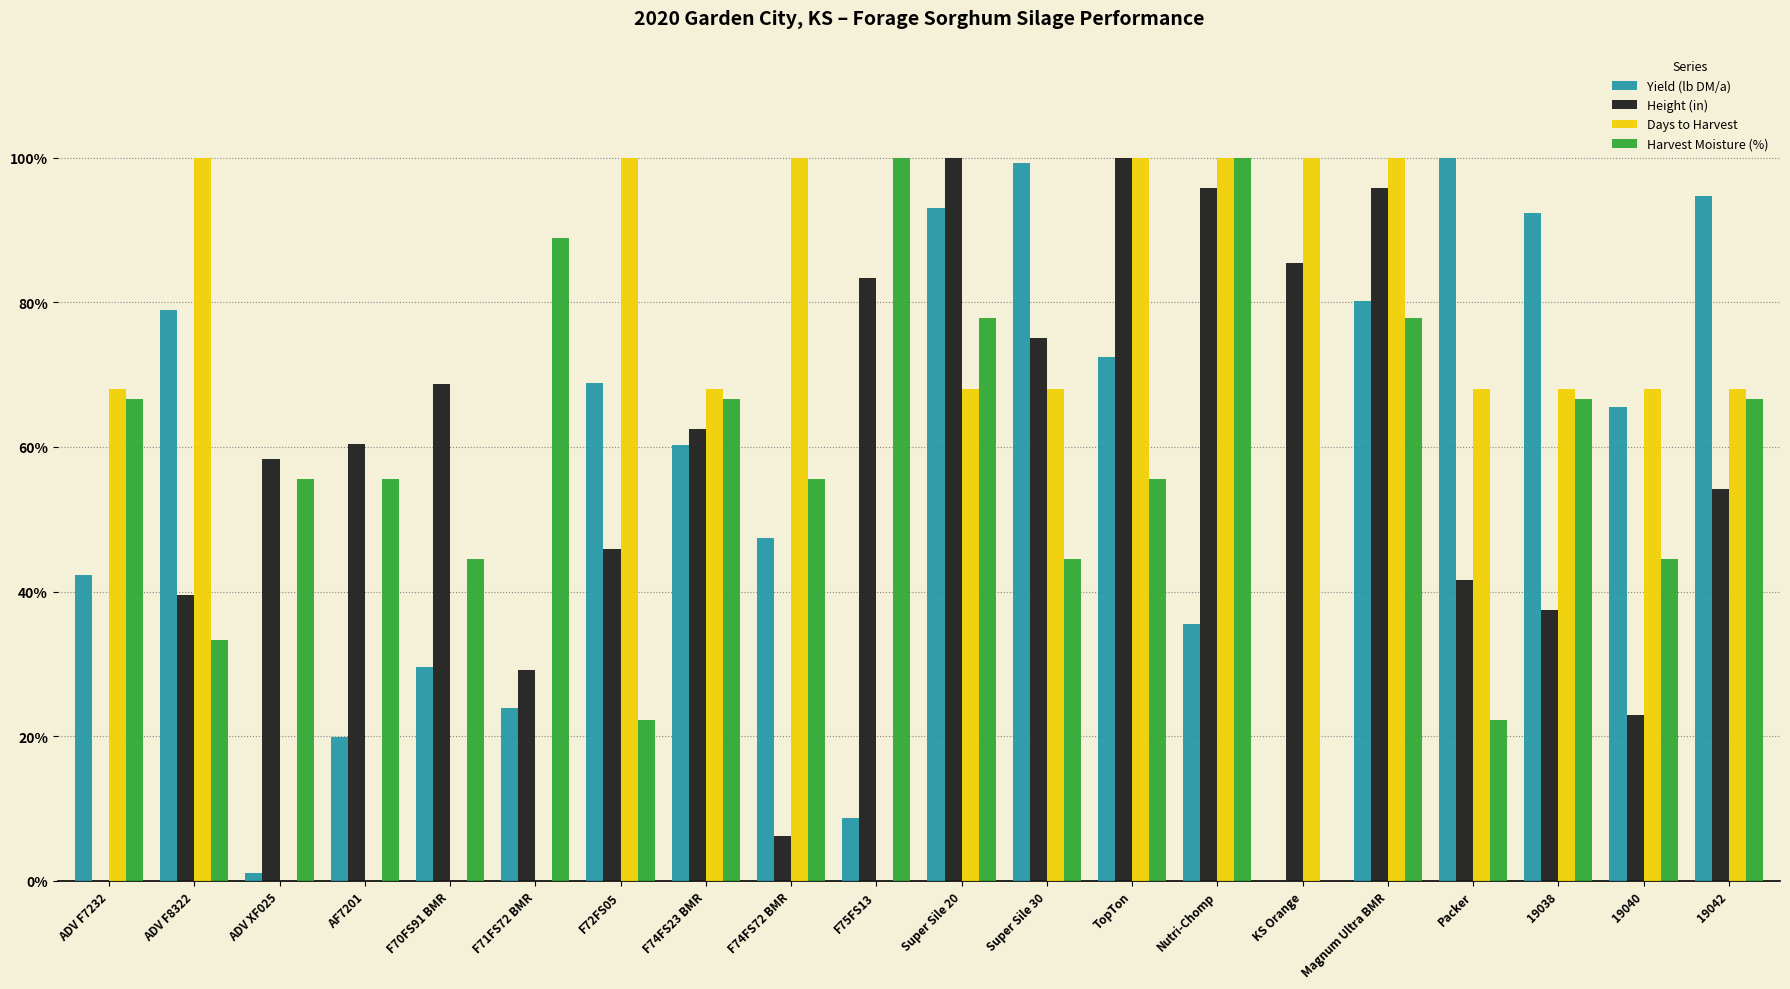

Which category has the lowest value in the Days to Harvest series?

ADV XF025